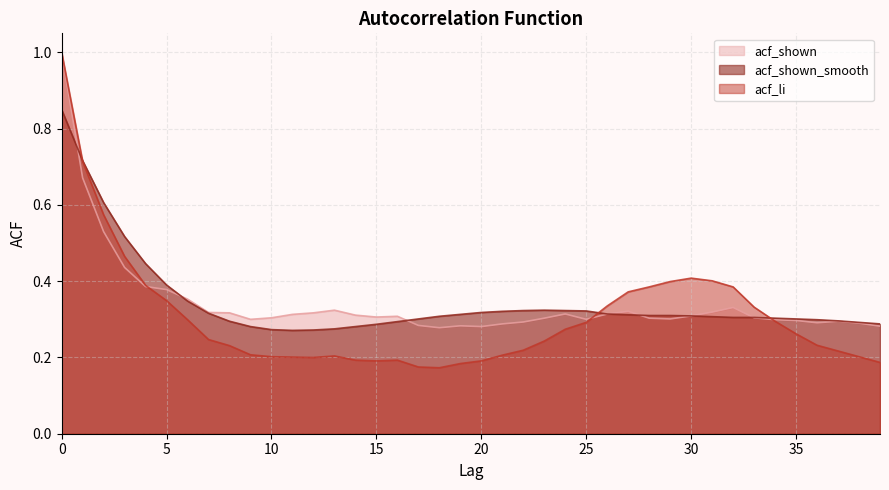

Which series has the largest total across all categories?

acf_shown_smooth